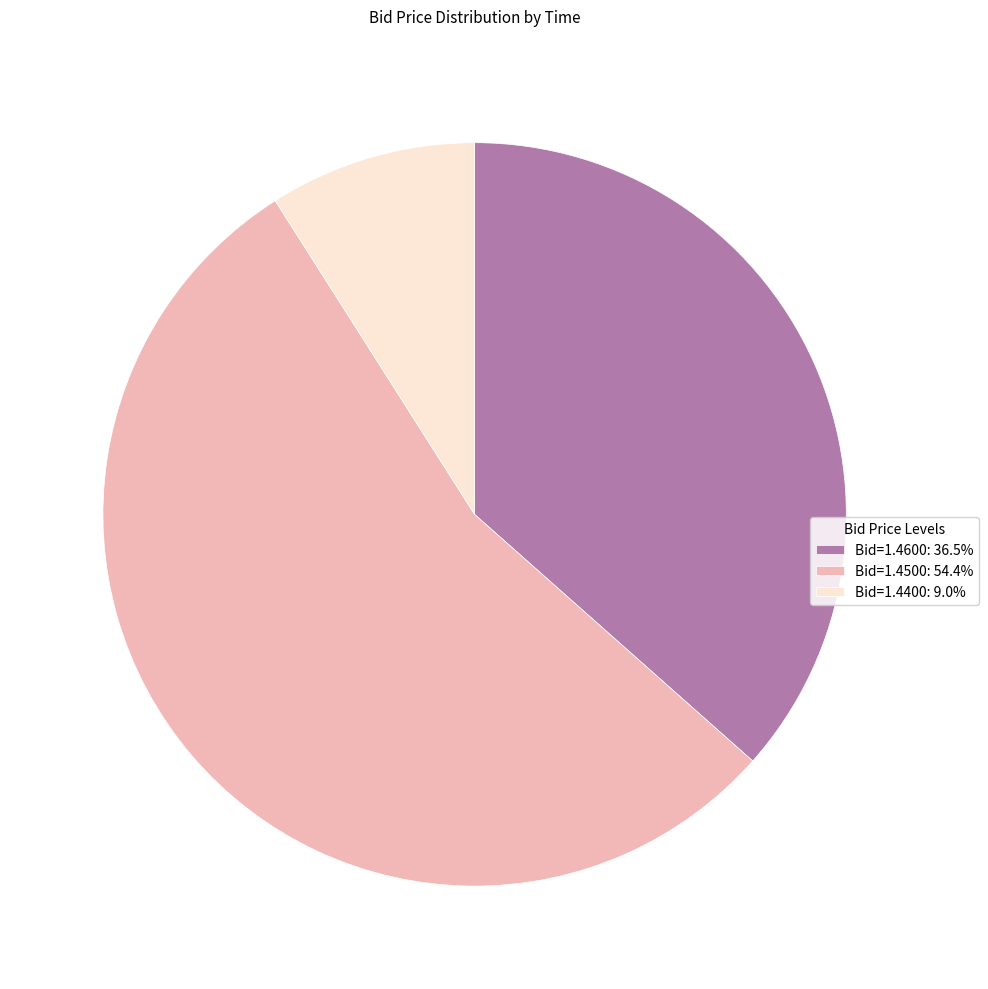

Is there any slice that represents more than half of the pie?

Yes